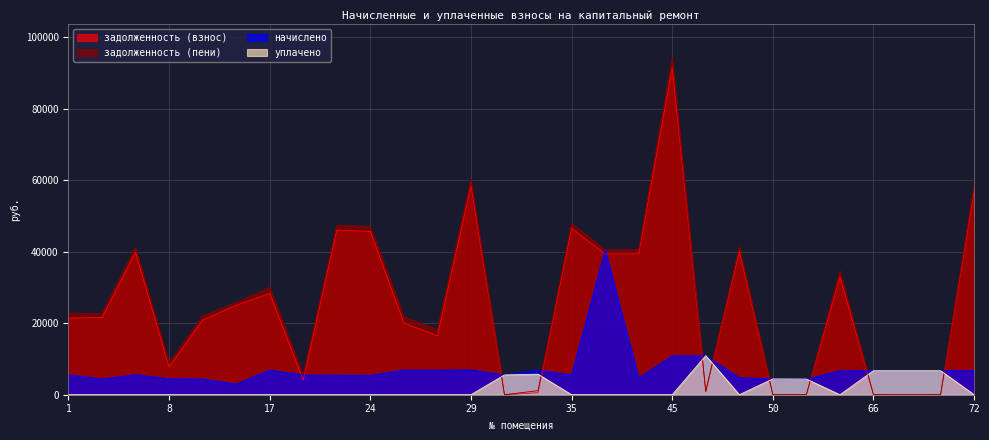

True or false: задолженность (пени) has a value of 0.0 at 70.

True